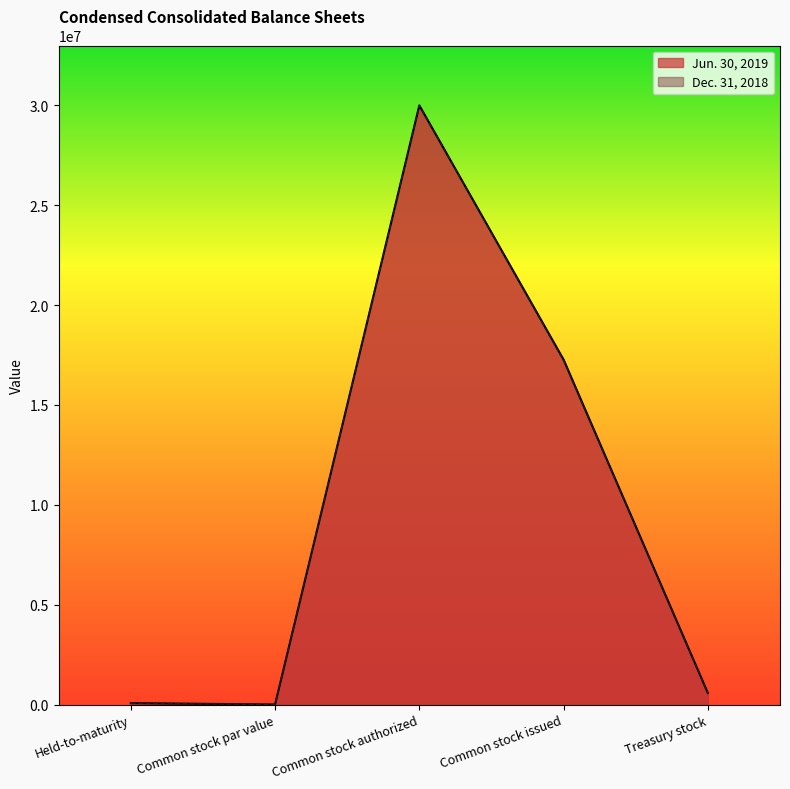

What is the value of the Dec. 31, 2018 point at the 2nd from the left?

4